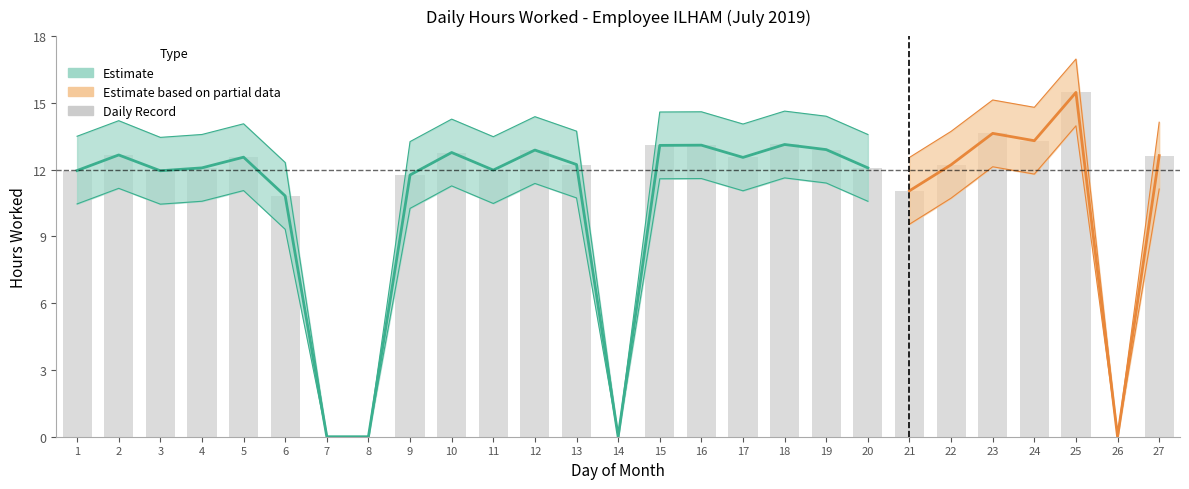

Which label corresponds to the smallest value in the chart?

7